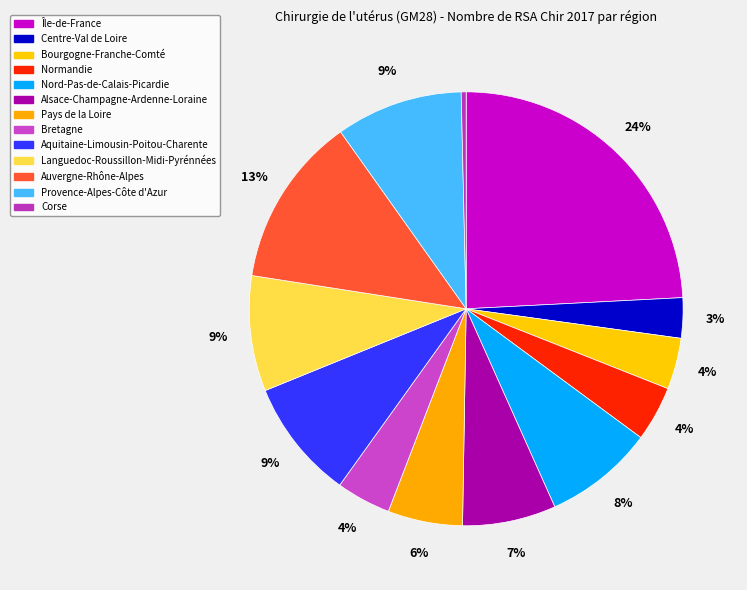

Approximately how many times larger is the value at Bourgogne-Franche-Comté compared to Nord-Pas-de-Calais-Picardie?

0.5